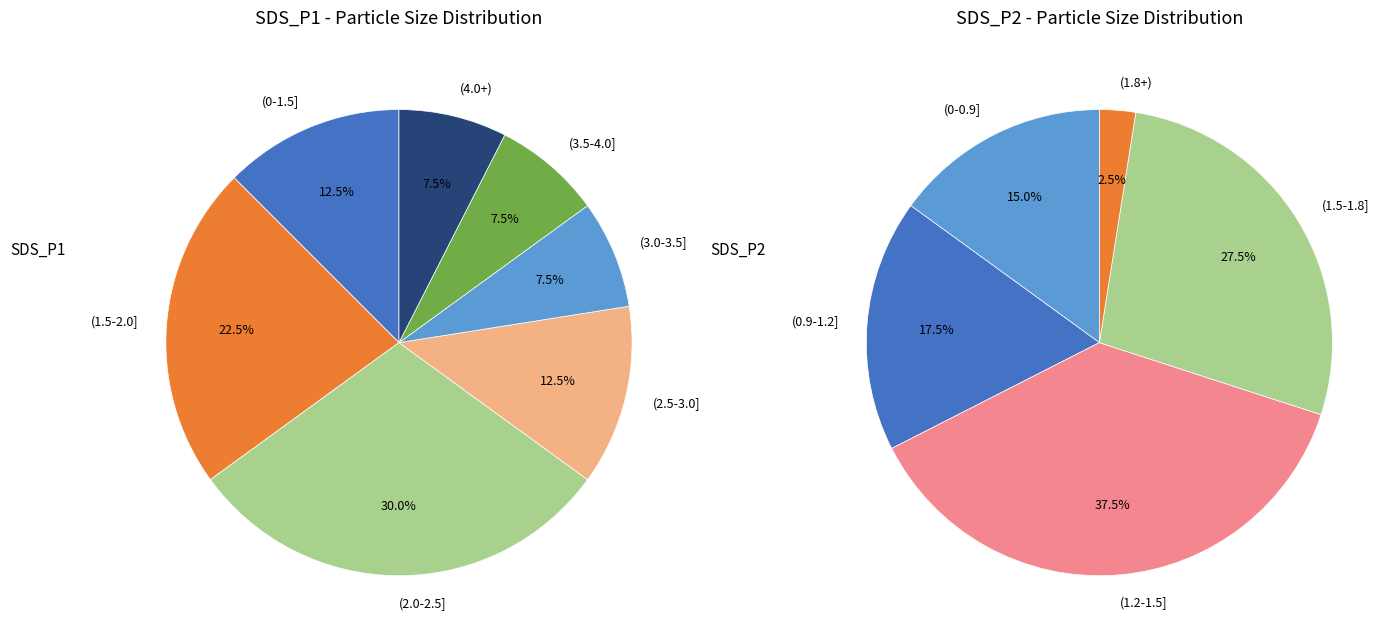

Does 27 account for over 50% of the chart?

No